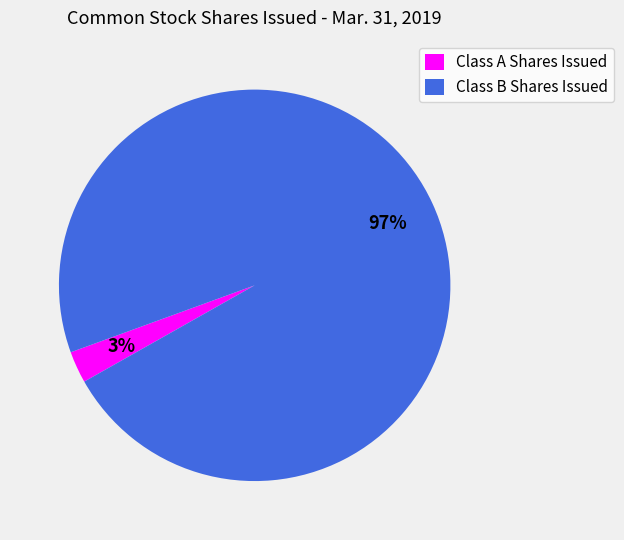

Between Class A Shares Issued and Class B Shares Issued, which is larger?

Class B Shares Issued